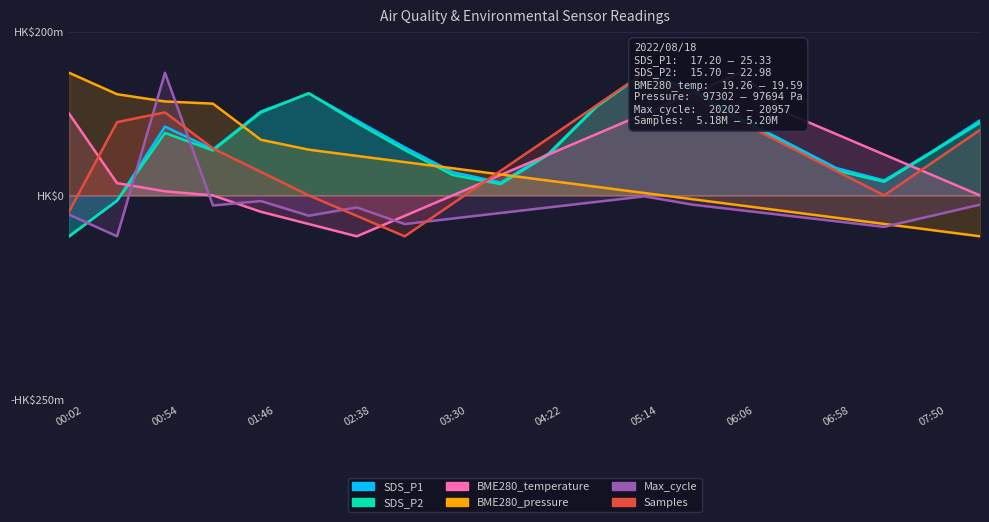

What is the value of the SDS_P1 point at the 19th from the left?

53.8